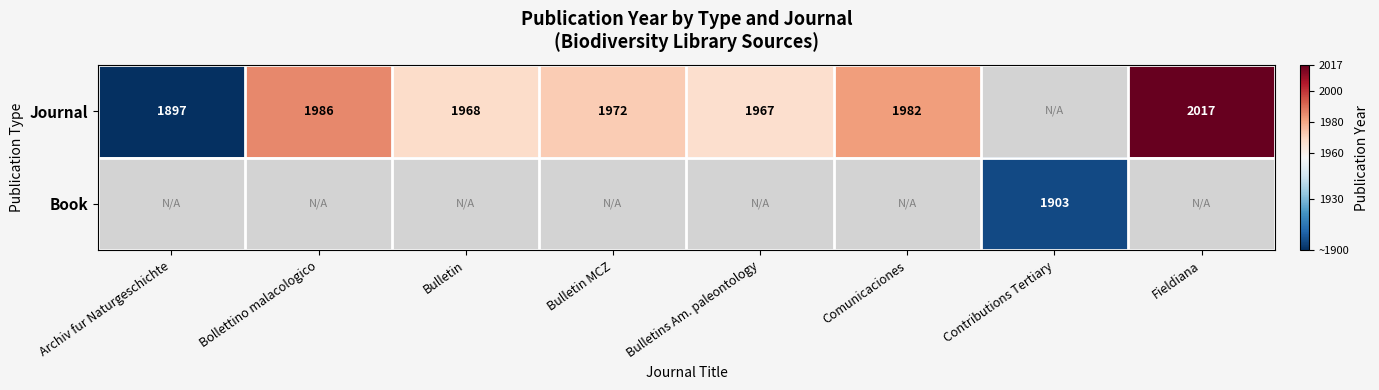

True or false: Journal has a value of 1982 at Comunicaciones.

True